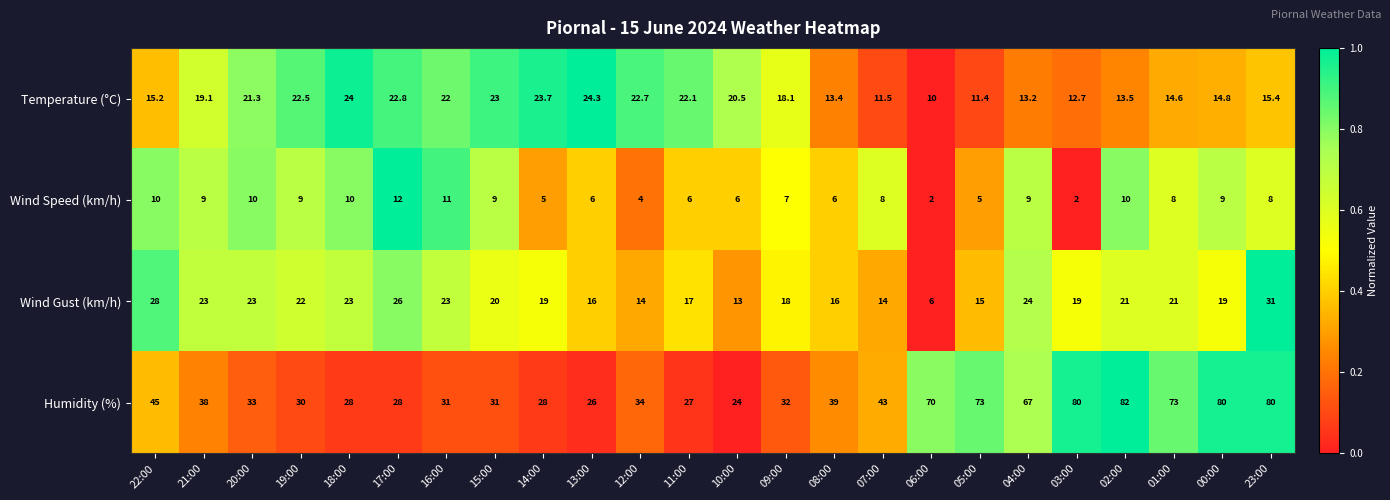

What is the average value of the Temperature (°C) series?

18.0